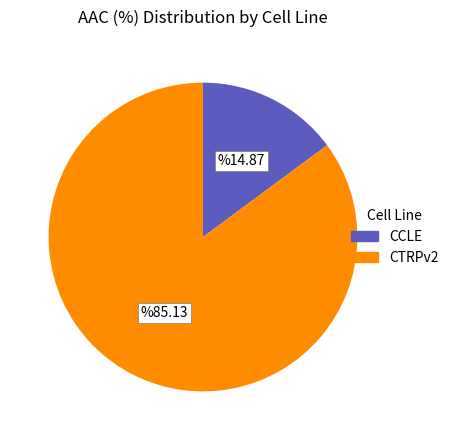

How many slices are in this pie chart?

2